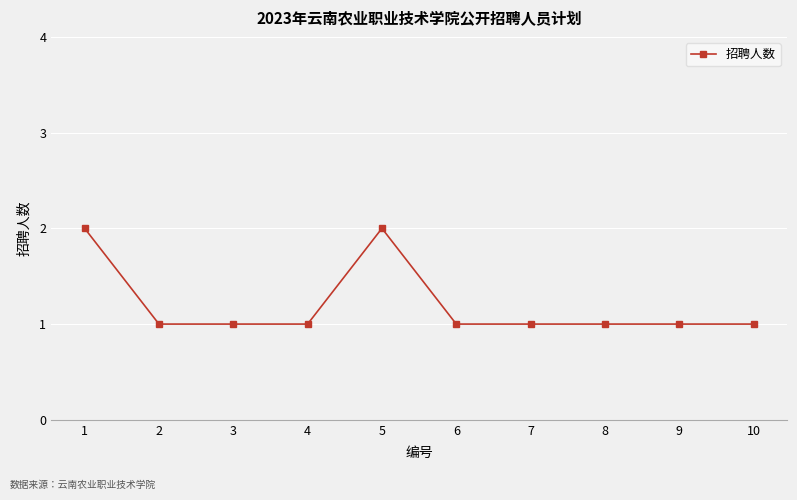

Reading left to right, extract all data points from this chart.

2	1	1	1	2	1	1	1	1	1